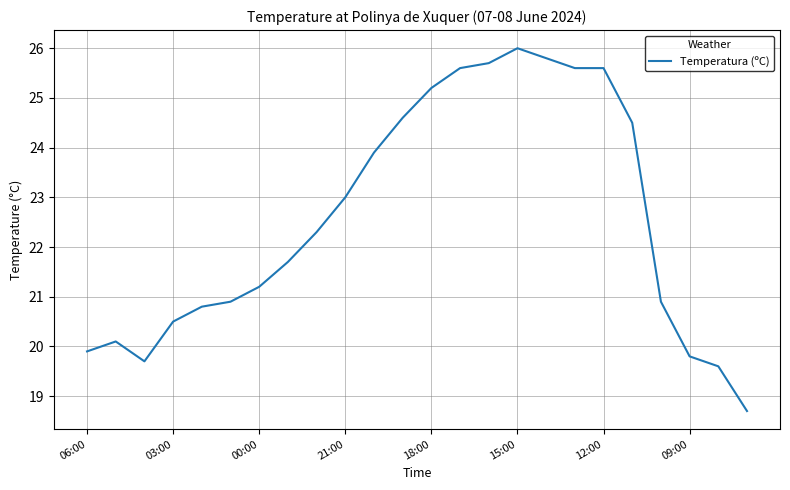

What is the greatest value displayed?

26.0